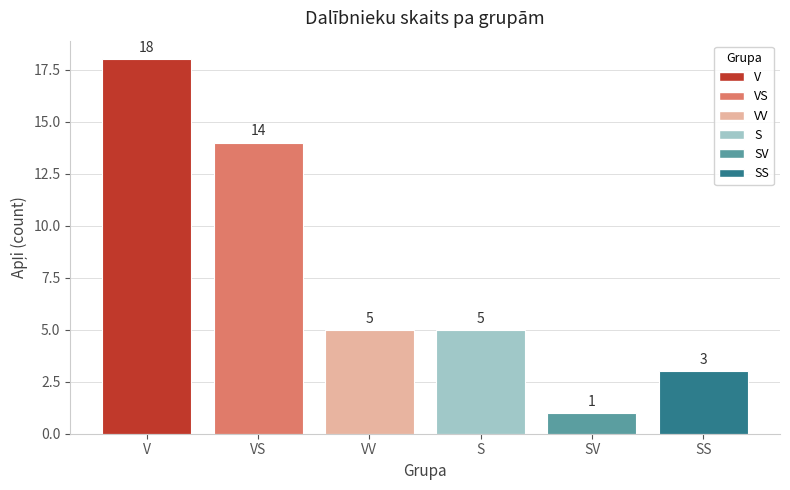

What is the change in value from VV to SV?

-4